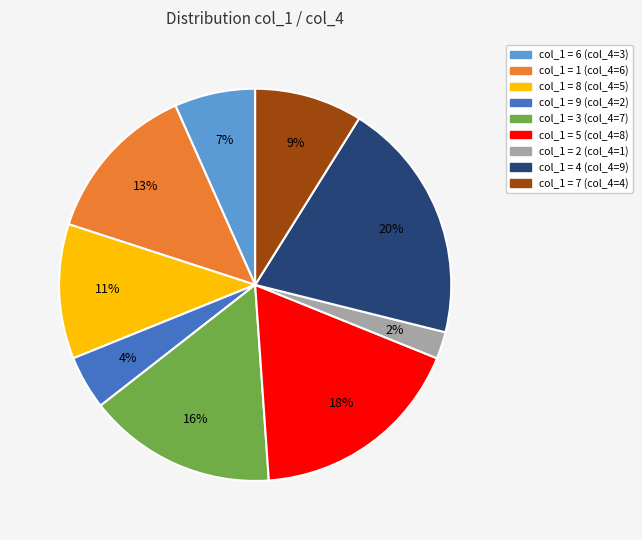

To the nearest percent, what is the average slice percentage?

11%